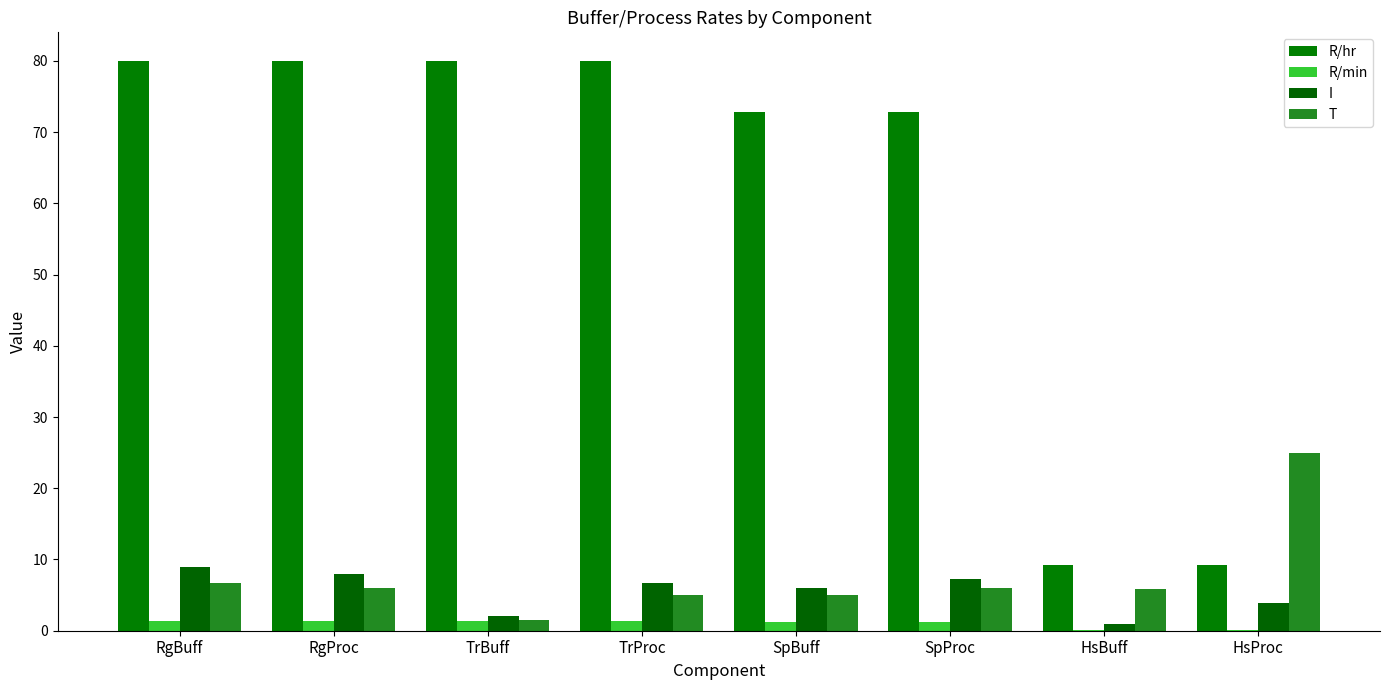

What is the spread (max minus min) of values at SpProc?

71.6